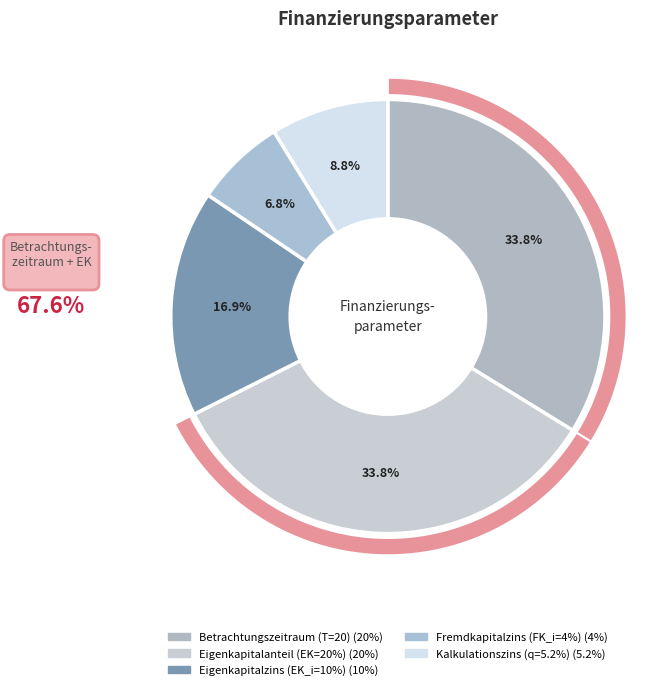

What is the largest slice in the pie chart?

Betrachtungszeitraum (T=20)